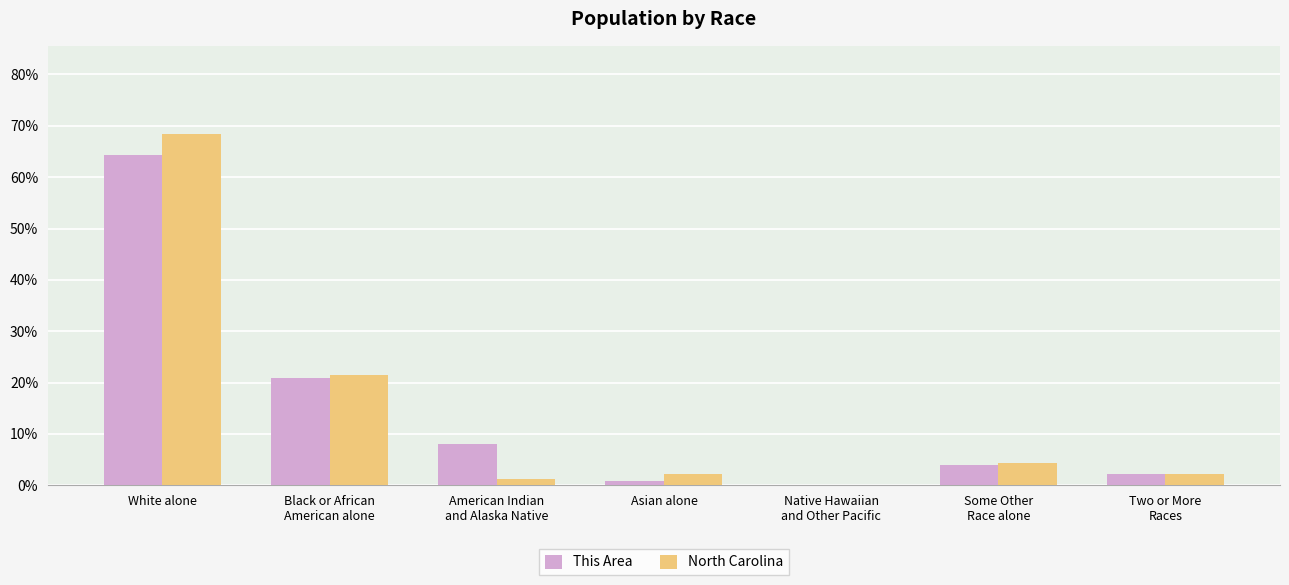

True or false: North Carolina has a value of 32.4 at Black or African
American alone.

False